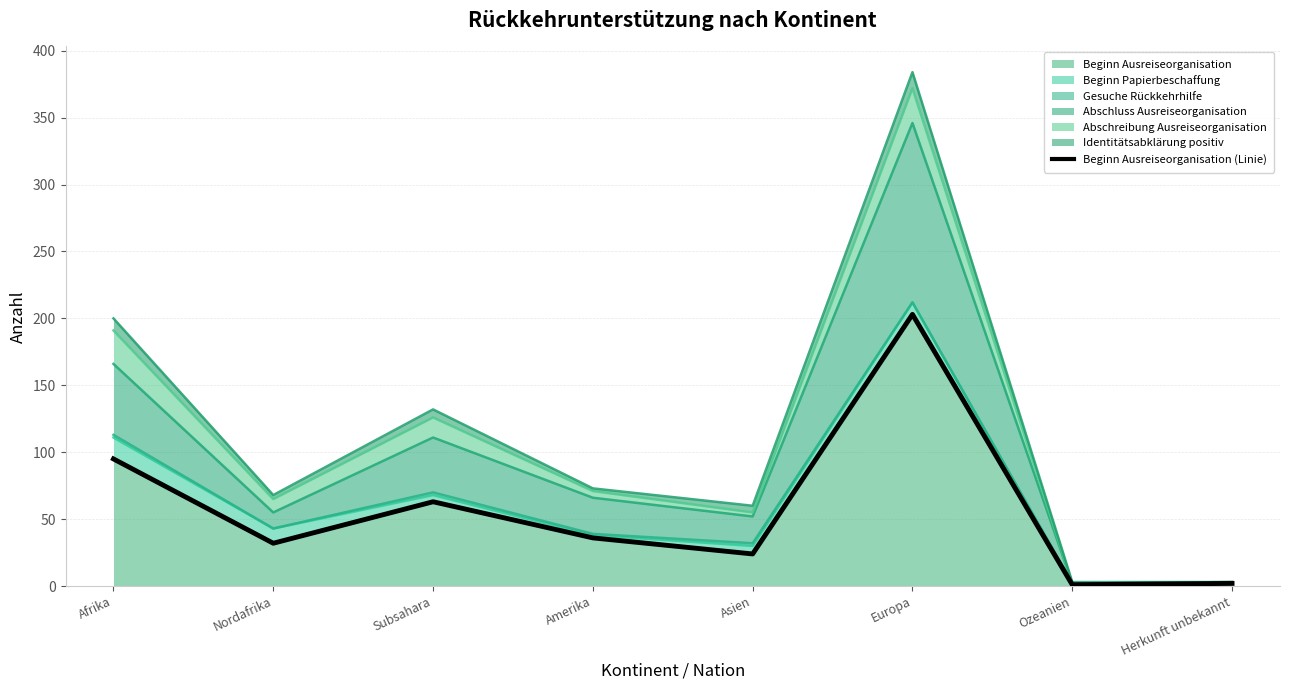

The value at Subsahara is 63. True or false?

True